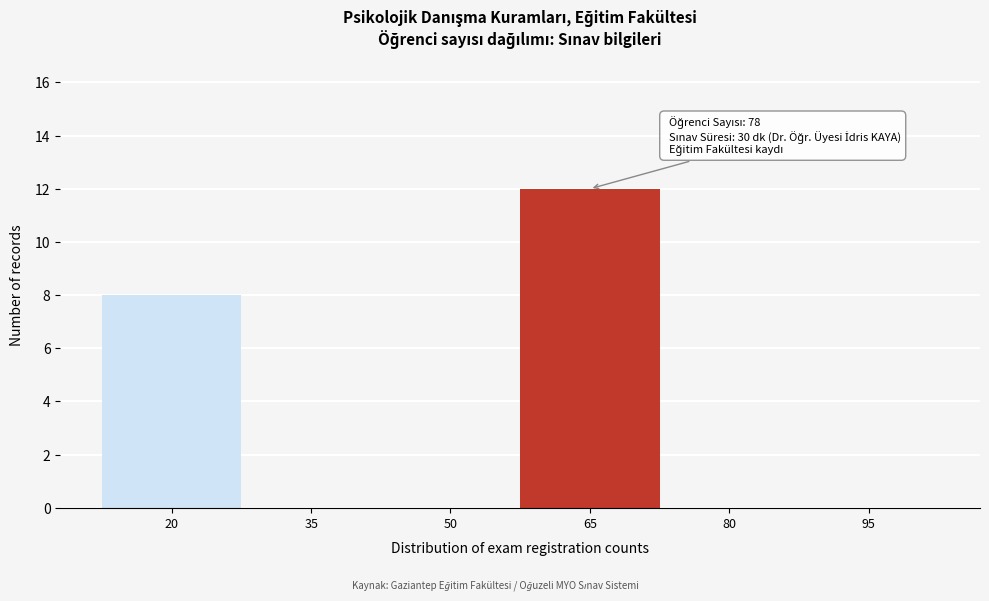

Reading left to right, extract all data points from this chart.

20=8	35=0	50=0	65=12	80=0	95=0